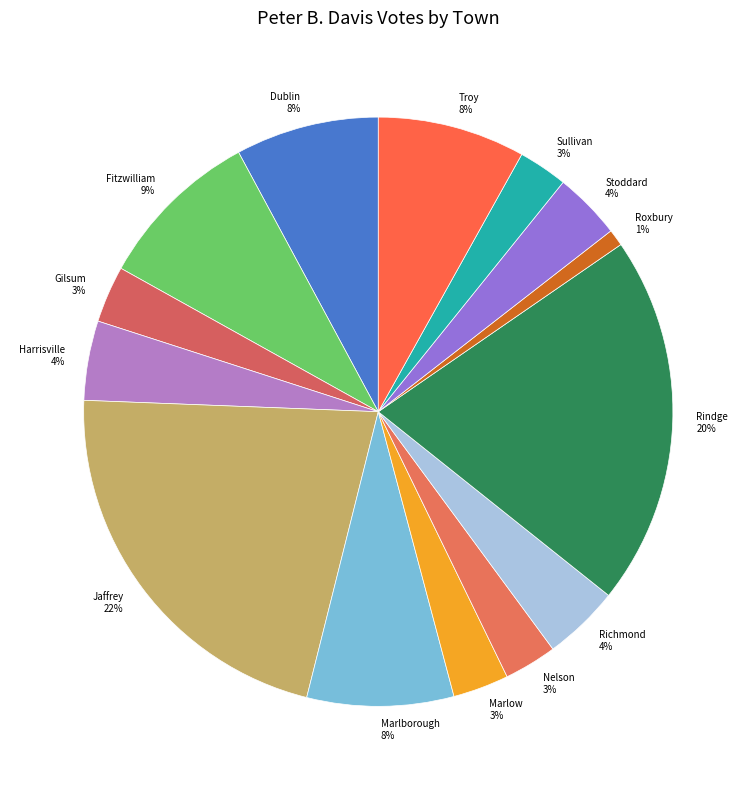

Does Marlow represent more than half of the total?

No